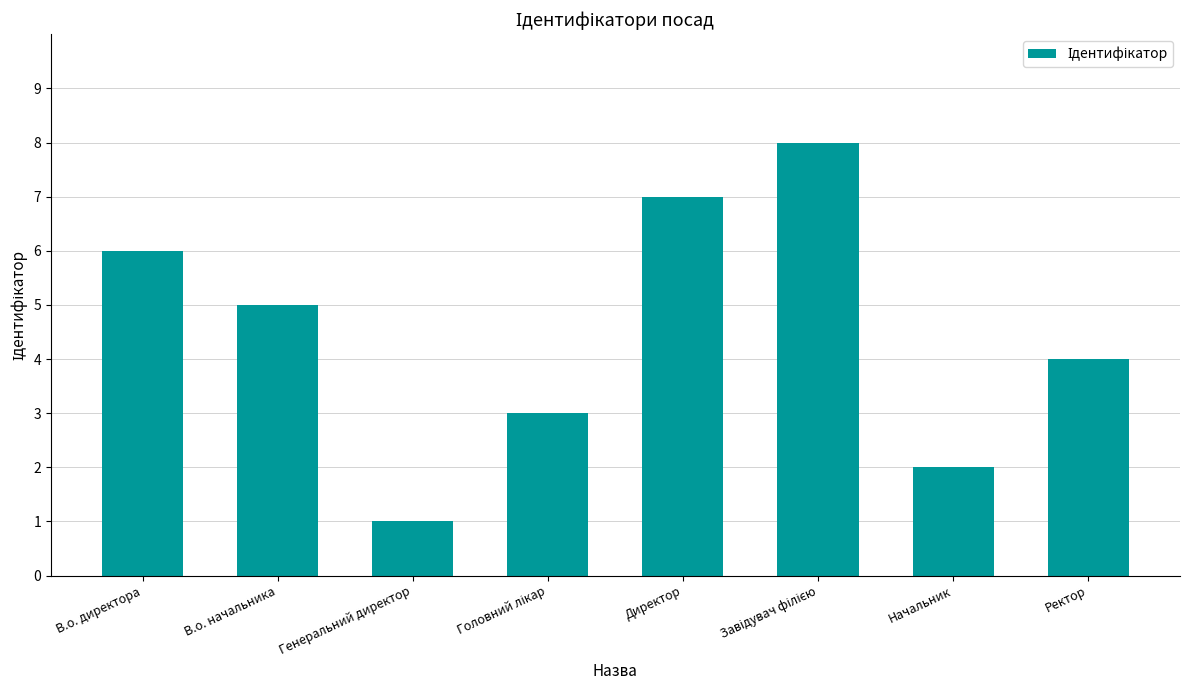

What is the sum of all values?

36